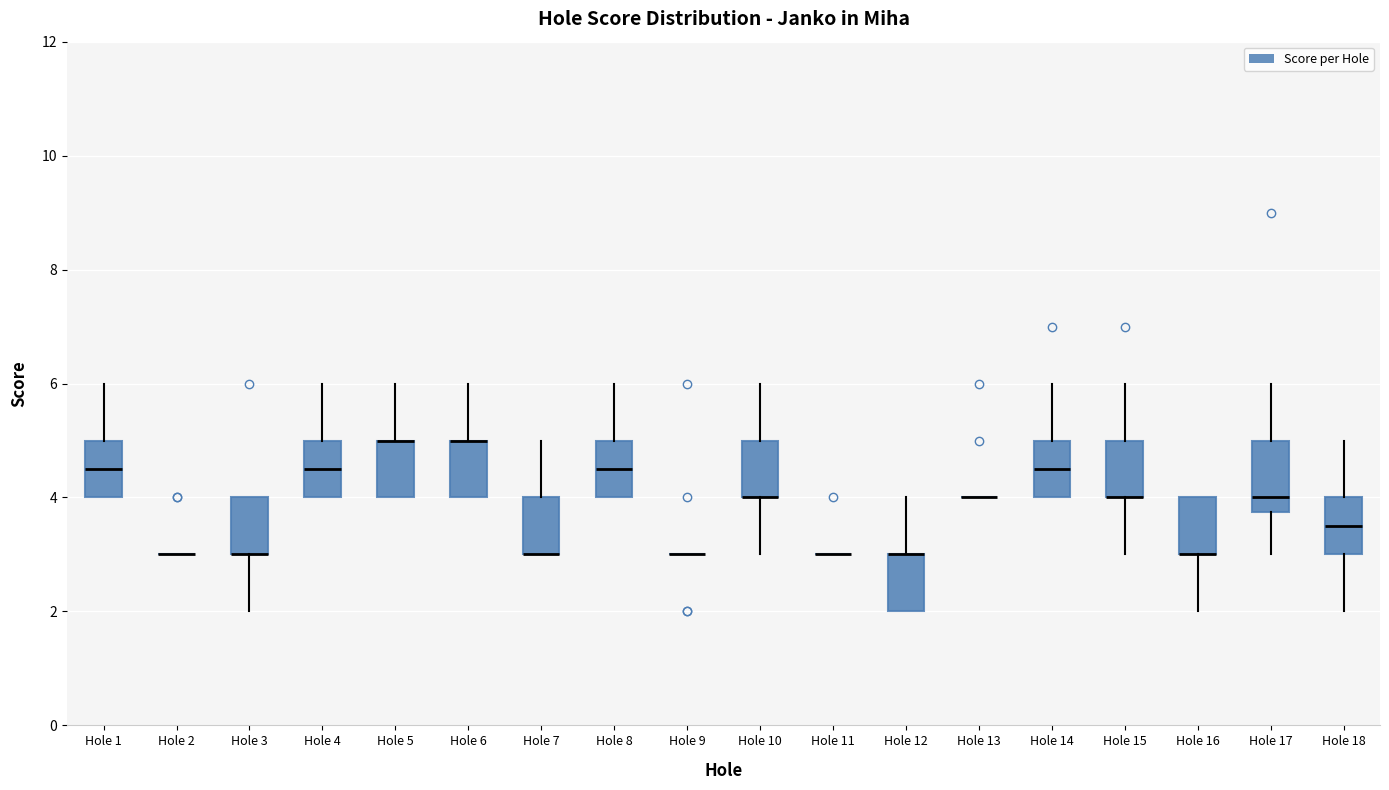

Comparing the boxes themselves (not the whiskers), which one is the tallest?

Hole 17